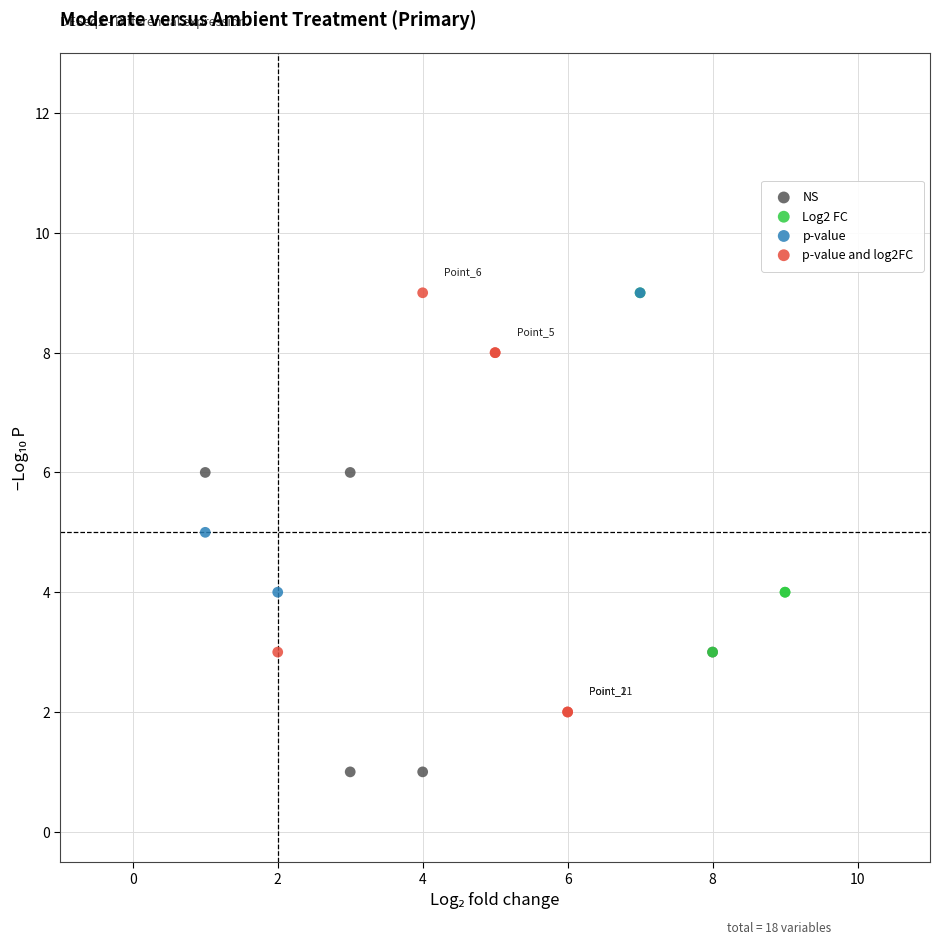

What are all the series names shown in the legend?

NS, Log2 FC, p-value, p-value and log2FC